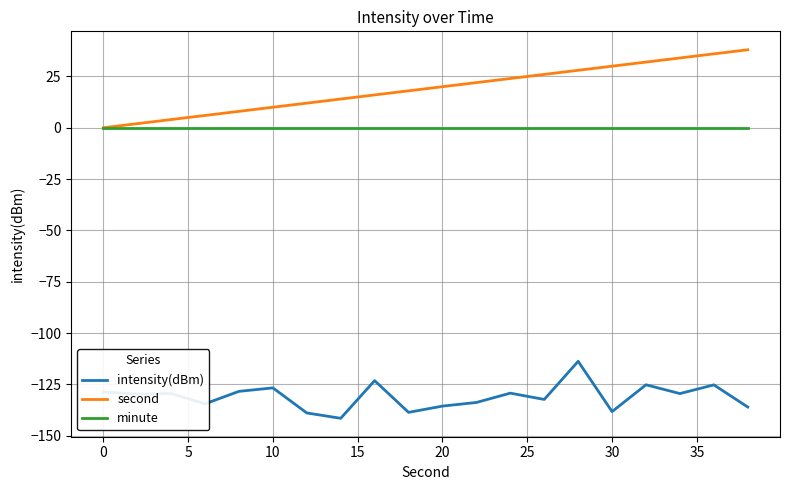

Which series has the largest total across all categories?

second